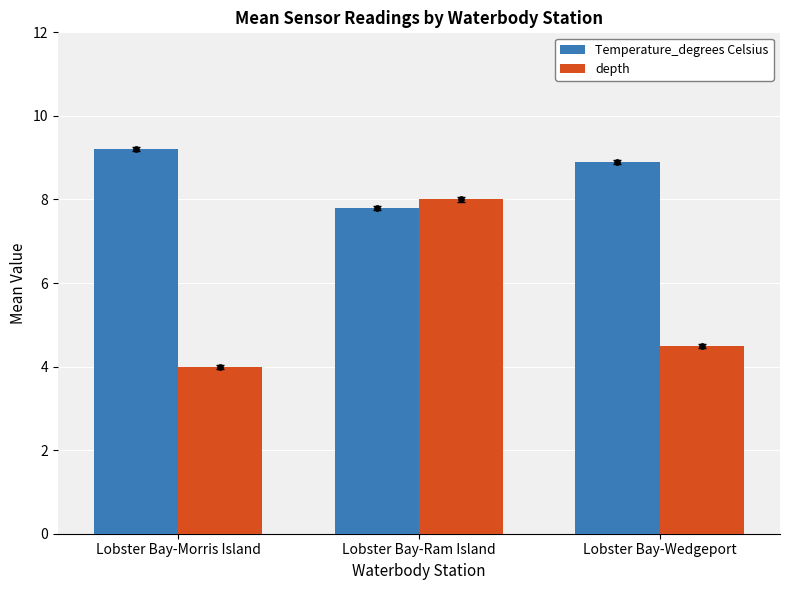

At which category is the sum across all series the highest?

Lobster Bay-Ram Island